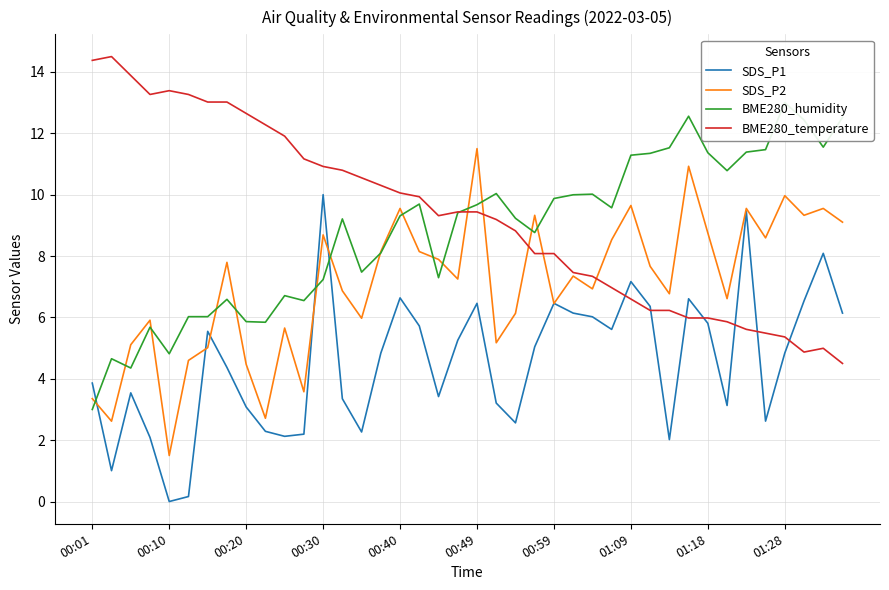

True or false: BME280_humidity has more than 1 points higher than both neighbors.

True